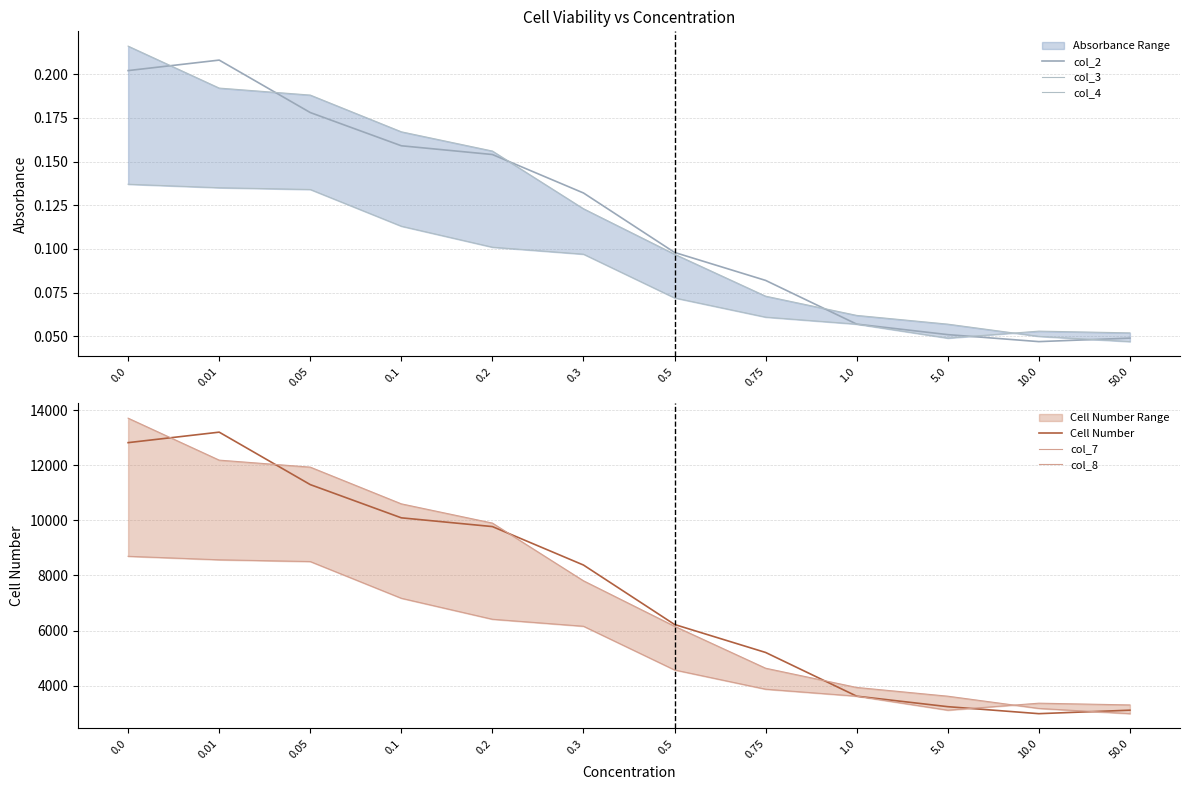

Is the value of Cell Number at 1.0 greater than the value of col_2 at 0.1?

Yes